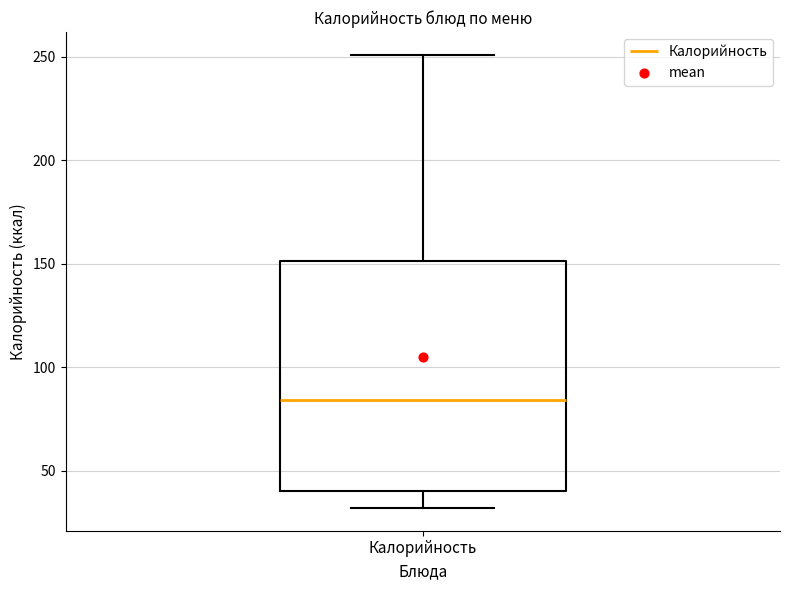

Read this box plot against the y-axis: the position of the median line, the range covered by the box, and the ends of both whiskers. The values are not printed on the chart, so give them approximately, as read against the axis.

median 85, box 40 to 150, whiskers 30 to 250